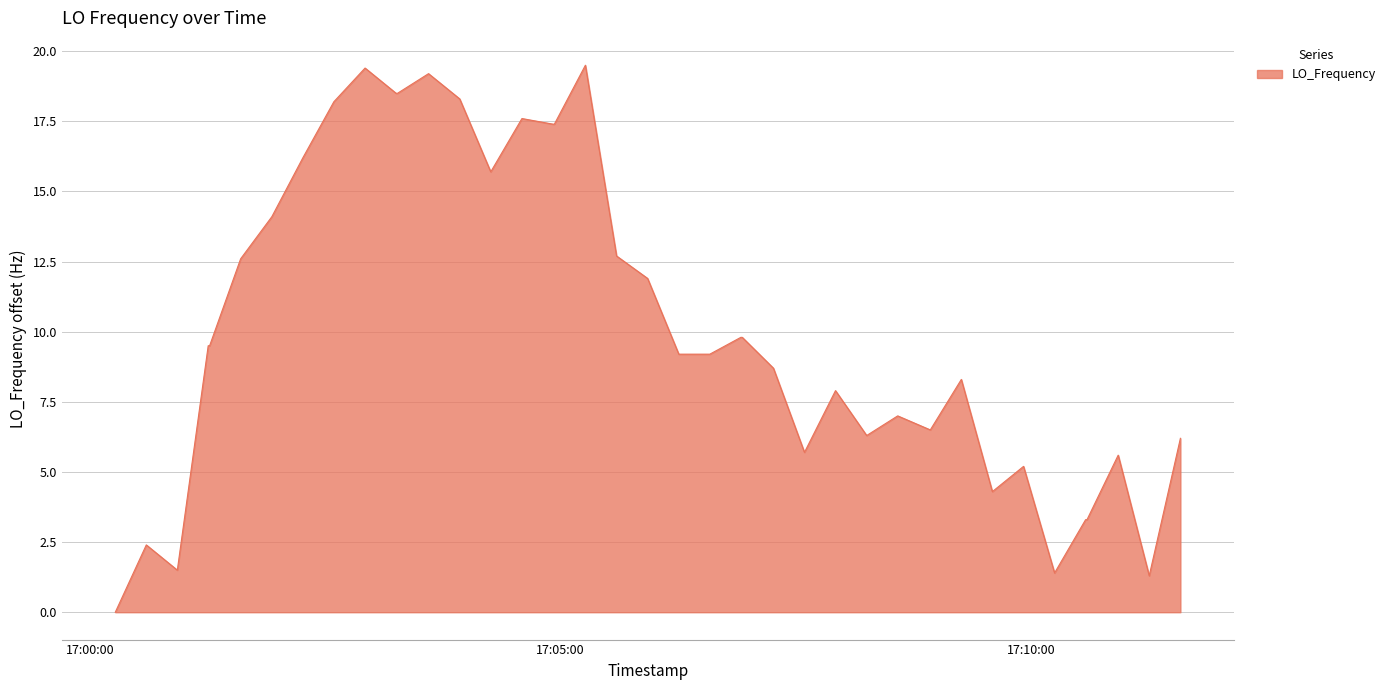

What is the greatest value displayed?

19.5